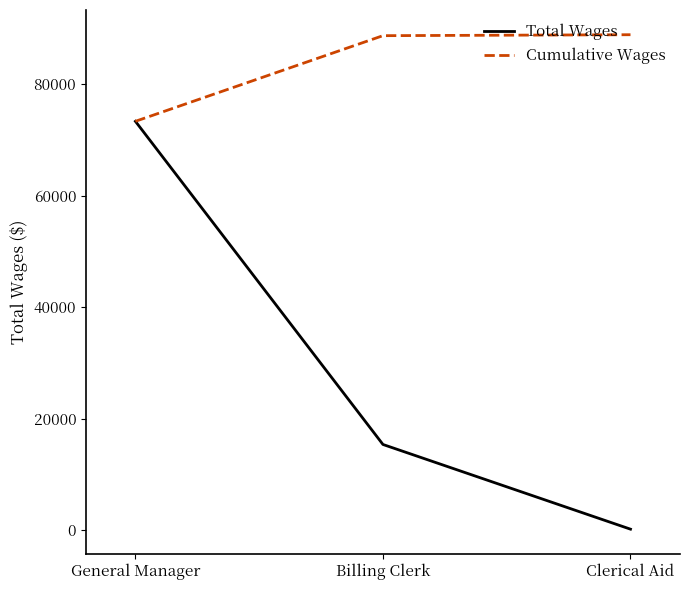

At which label does Cumulative Wages reach its minimum?

General Manager